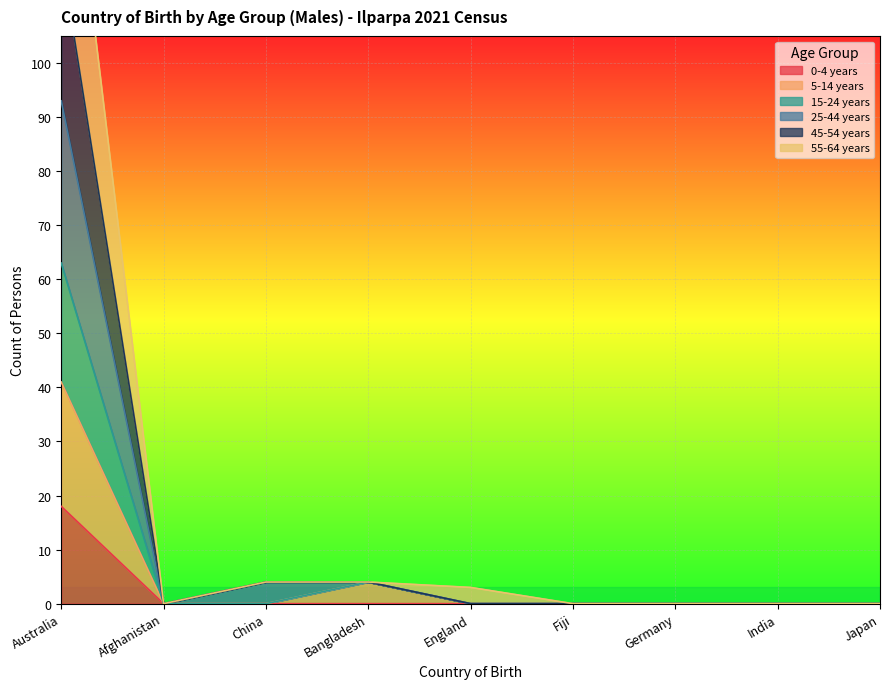

At which category does 45-54 years reach its first local valley?

Afghanistan